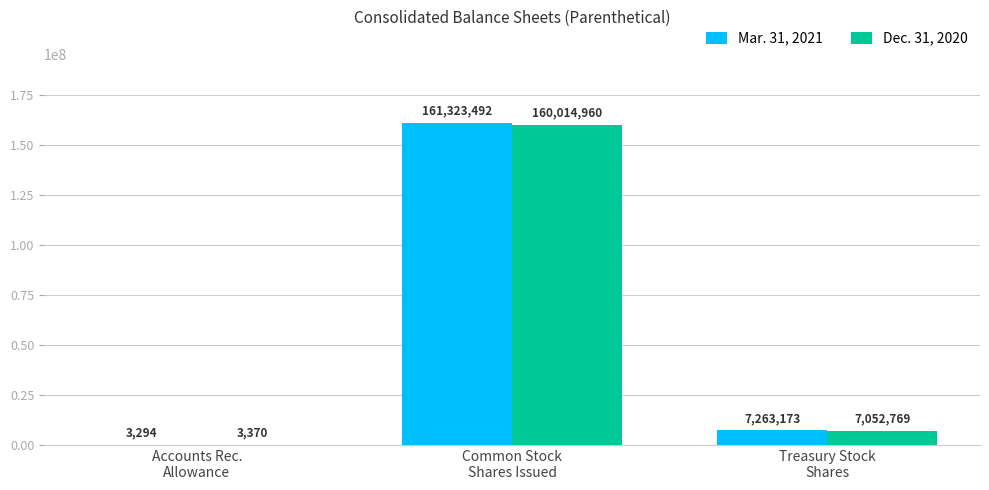

Does the chart contain stacked bars?

No